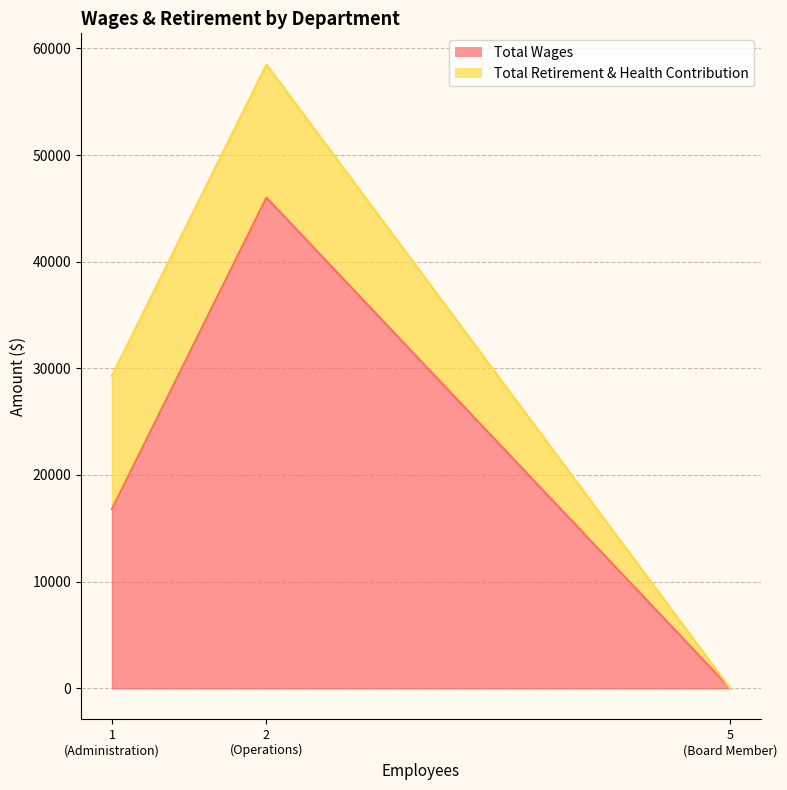

How many Total Wages values are between 0 and 46008?

3